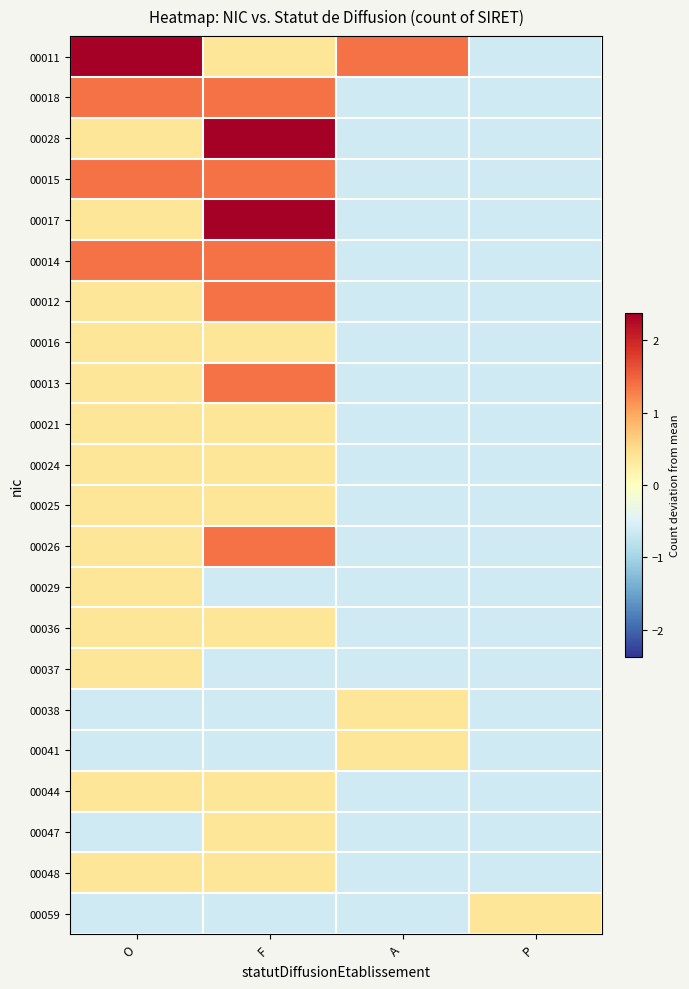

Rank the series by their maximum value, from highest to lowest.

00011, 00028, 00017, 00018, 00015, 00014, 00012, 00013, 00026, 00016, 00021, 00024, 00025, 00029, 00036, 00037, 00038, 00041, 00044, 00047, 00048, 00059